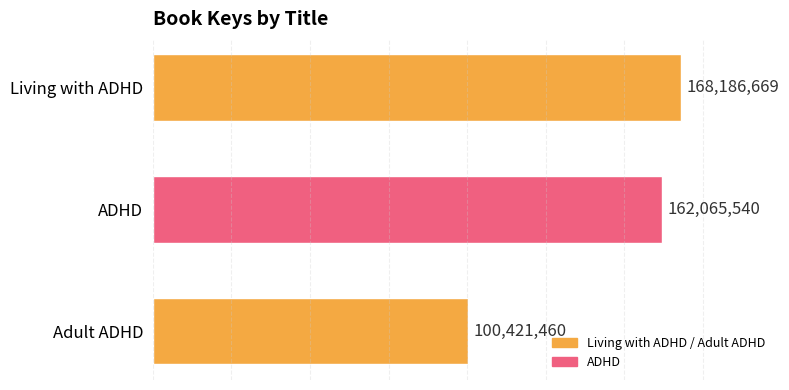

What value does the data have at Living with ADHD, to the nearest 50?

168186650